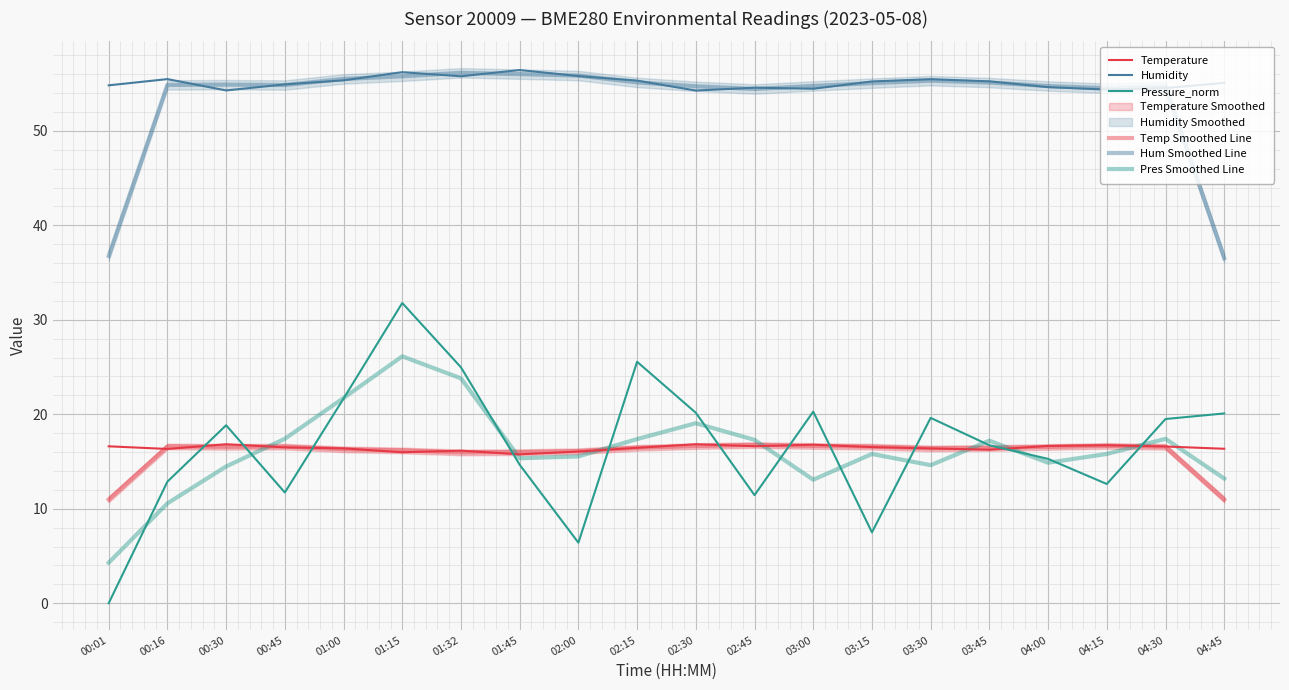

What is the difference between the Pressure_norm values at 01:32 and 04:45?

4.9